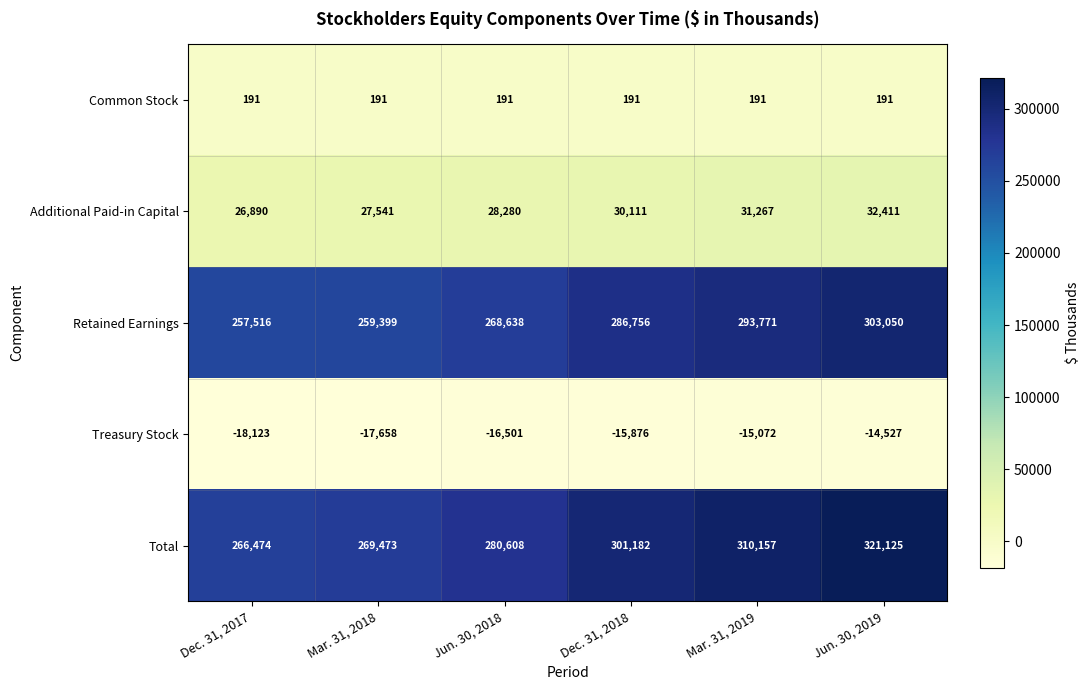

What is the approximate value of Treasury Stock at Dec. 31, 2018?

-15876